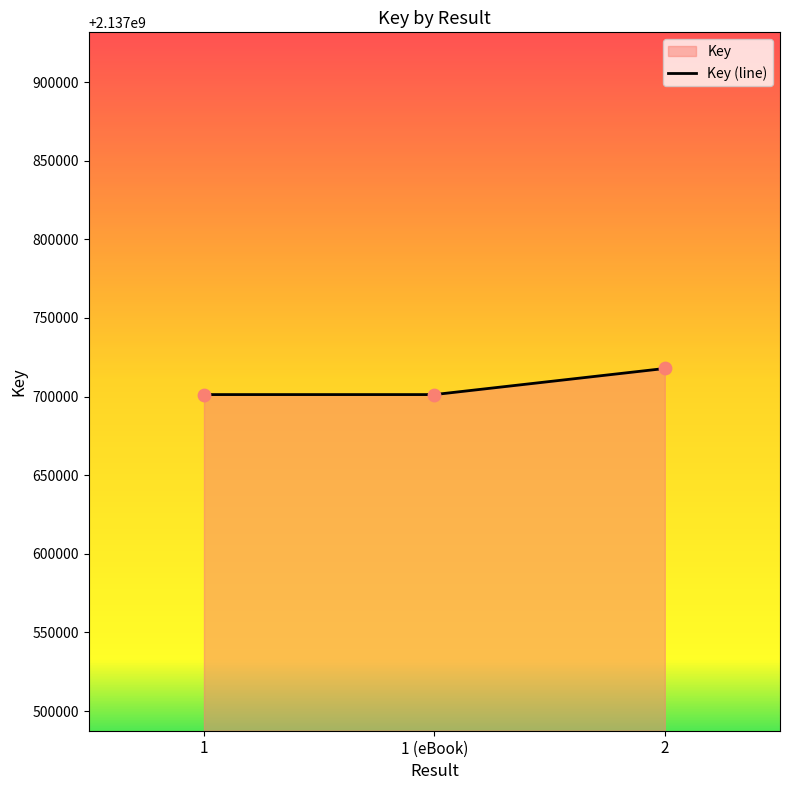

Which has a higher value, 1 or 1 (eBook)?

1